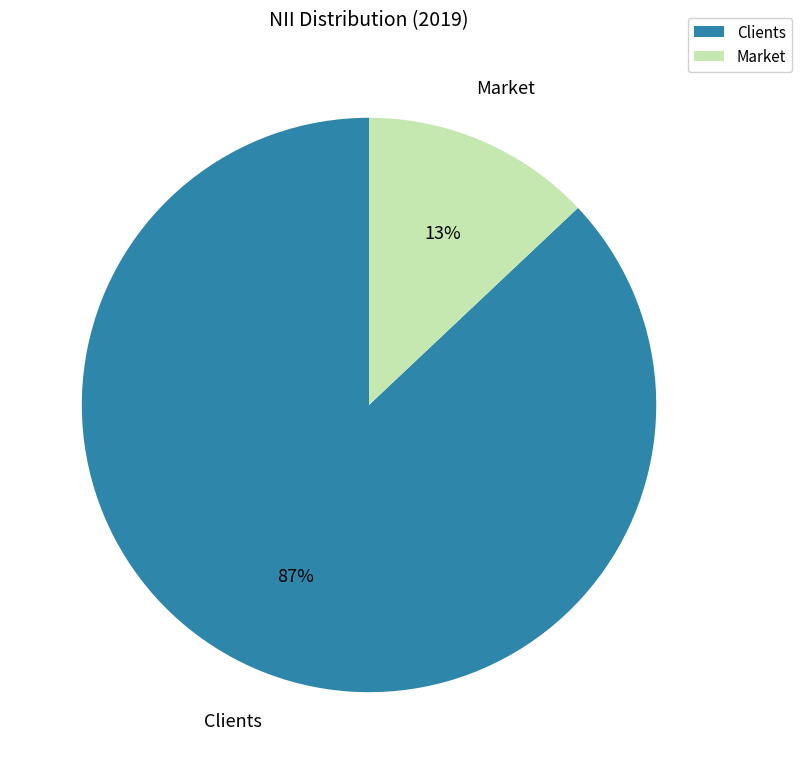

Which slice is the largest?

Clients